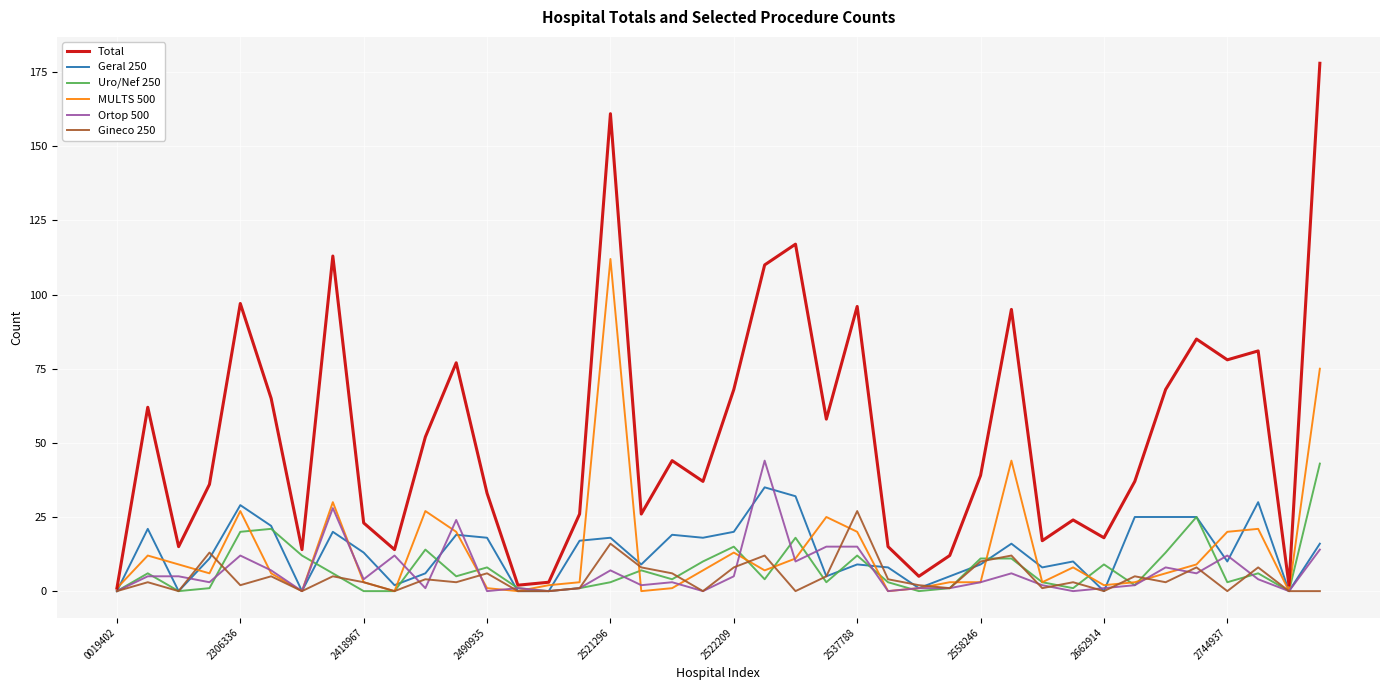

True or false: MULTS 500 and Gineco 250 intersect in this chart.

True